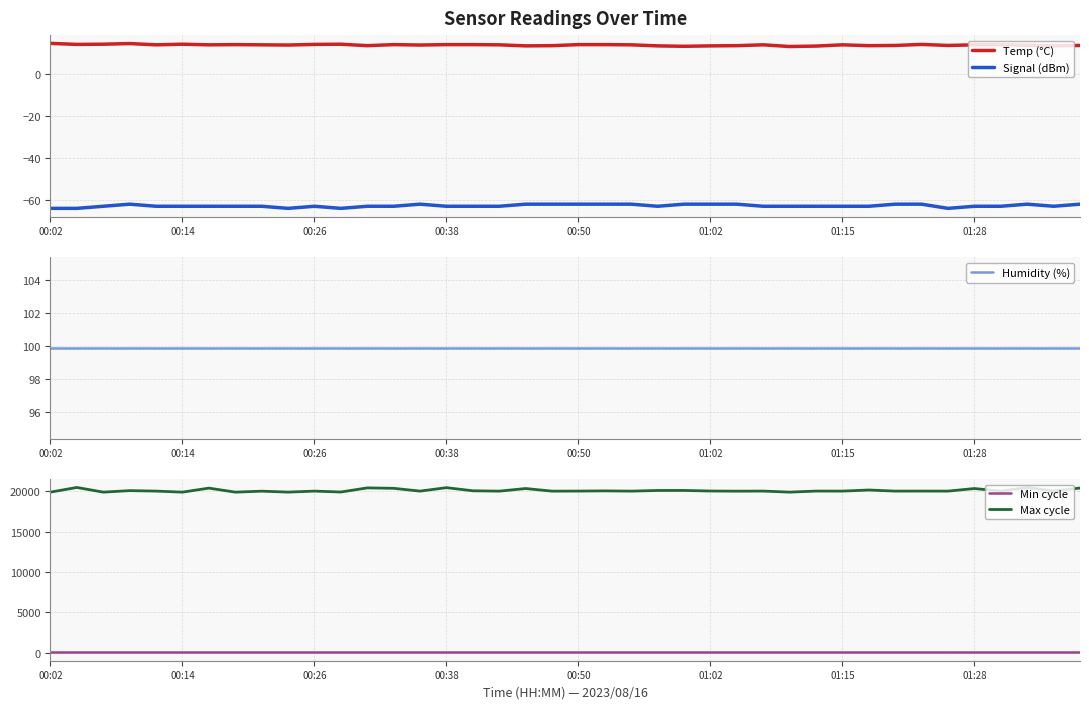

How many lines are shown in the chart?

5